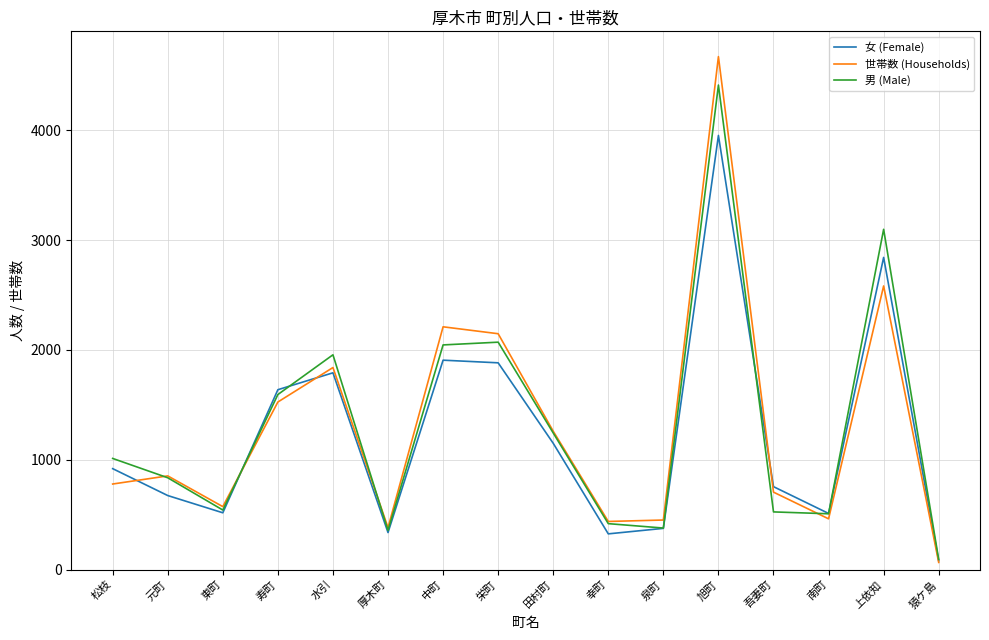

Is the value of 世帯数 (Households) at 中町 greater than the value of 男 (Male) at 厚木町?

Yes